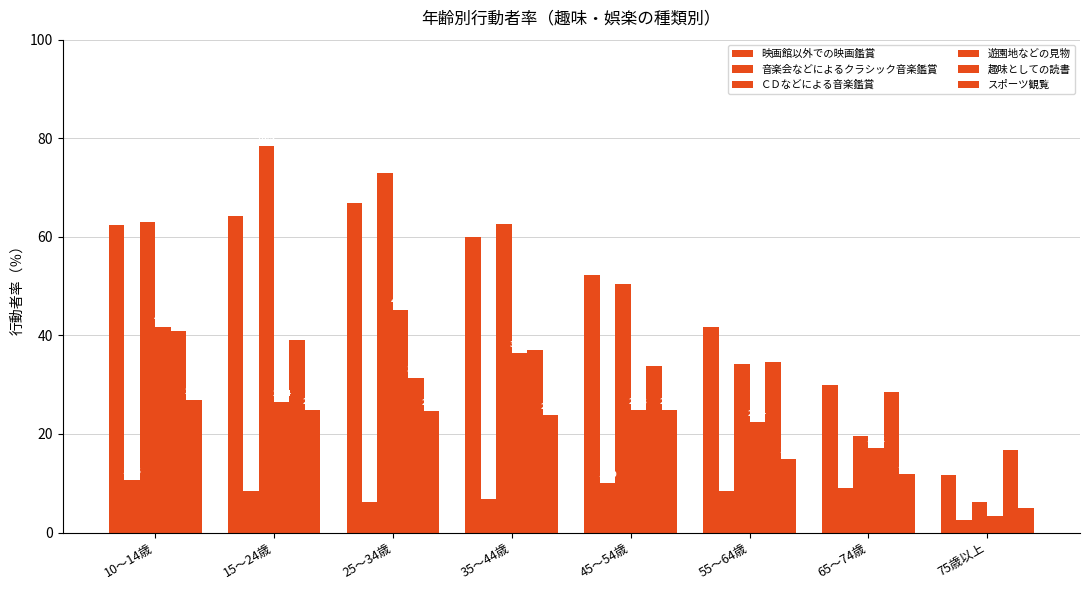

Rank the series at 55～64歳 from lowest to highest value.

音楽会などによるクラシック音楽鑑賞, スポーツ観覧, 遊園地などの見物, ＣＤなどによる音楽鑑賞, 趣味としての読書, 映画館以外での映画鑑賞